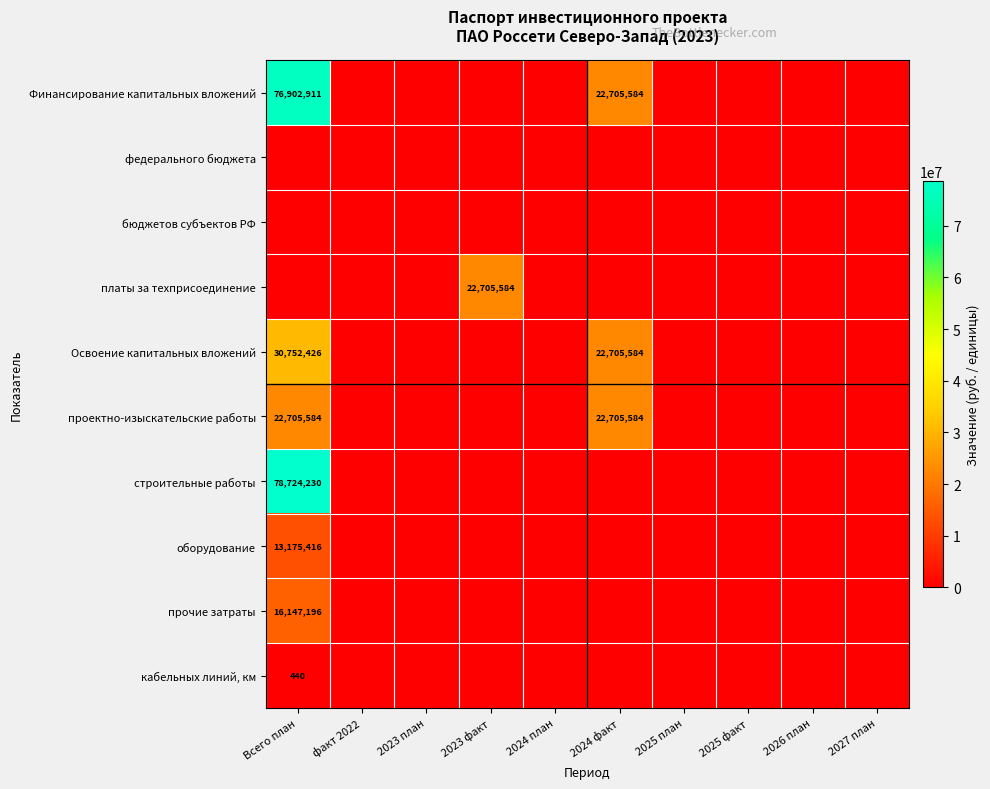

Which series changed the most between Всего план and 2024 план?

строительные работы